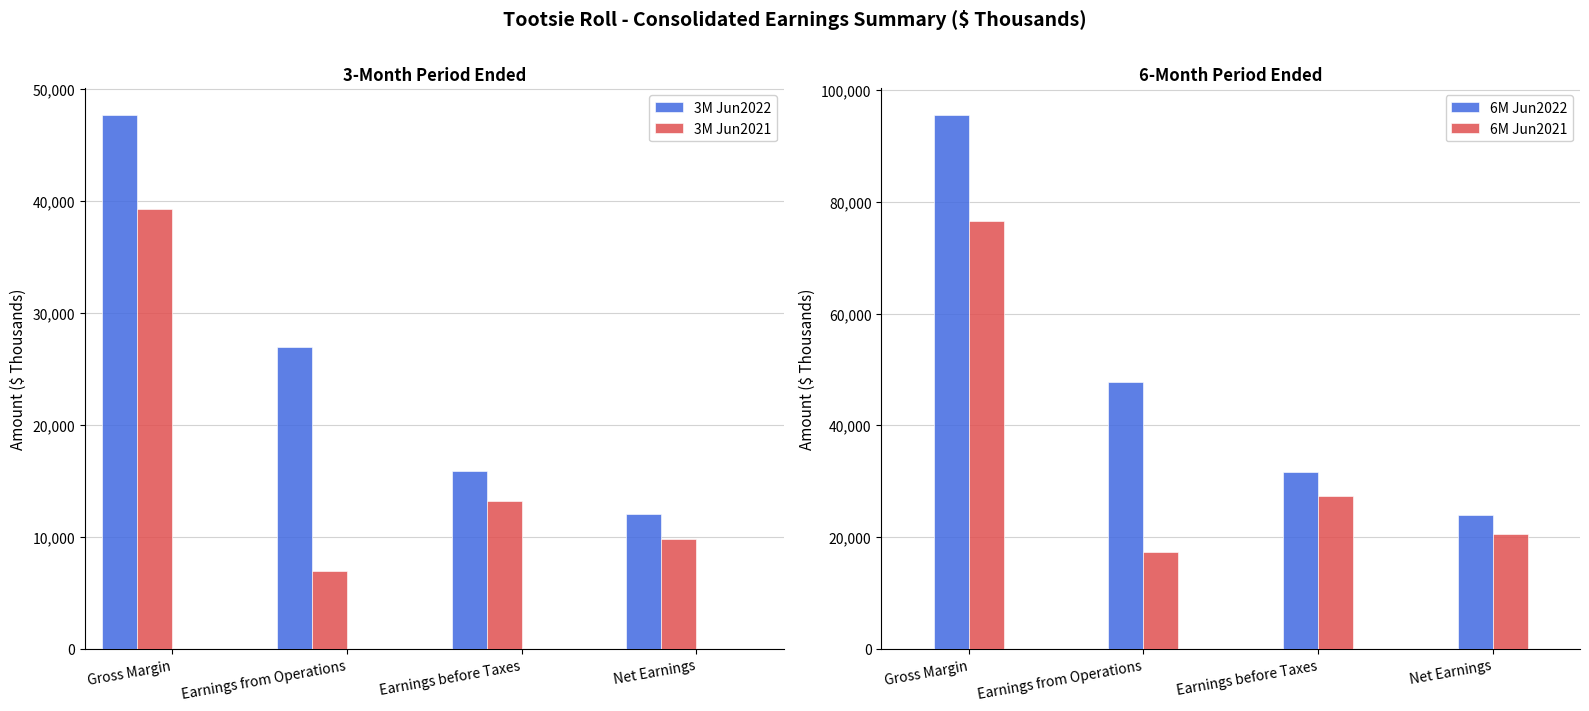

At which category is the sum across all series the highest?

Gross Margin